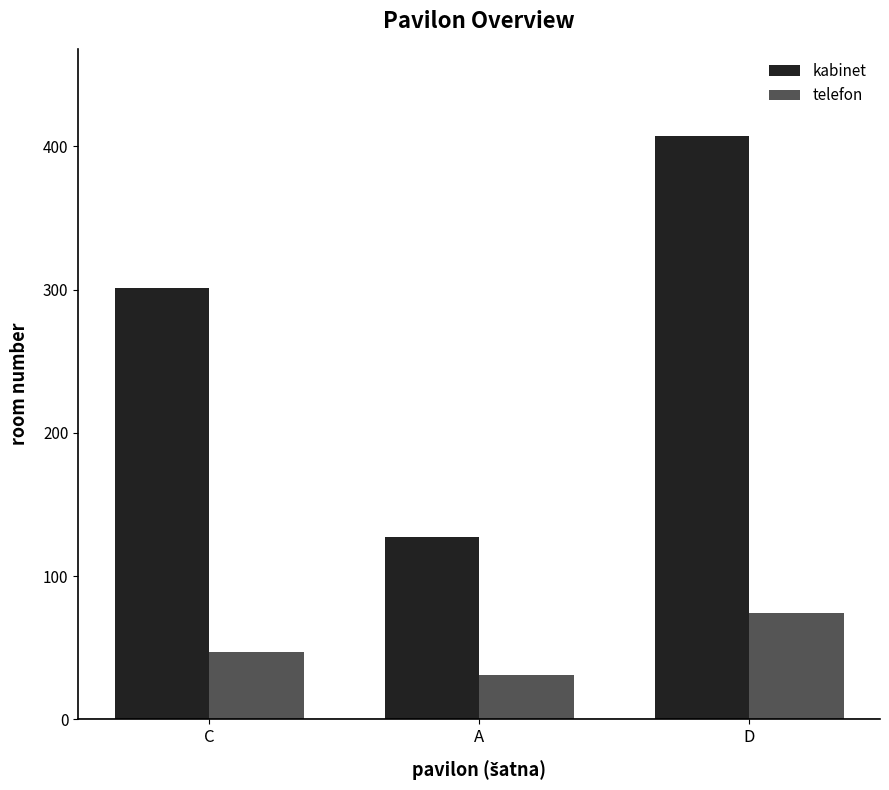

At which label is telefon closest to 52?

C